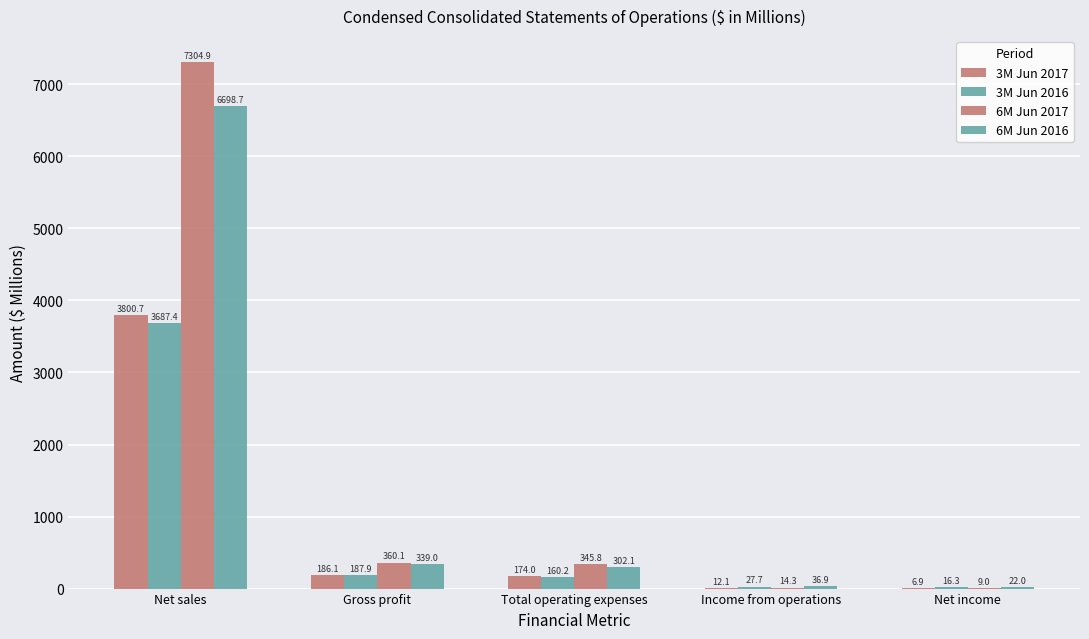

Count the number of categories in the chart.

5